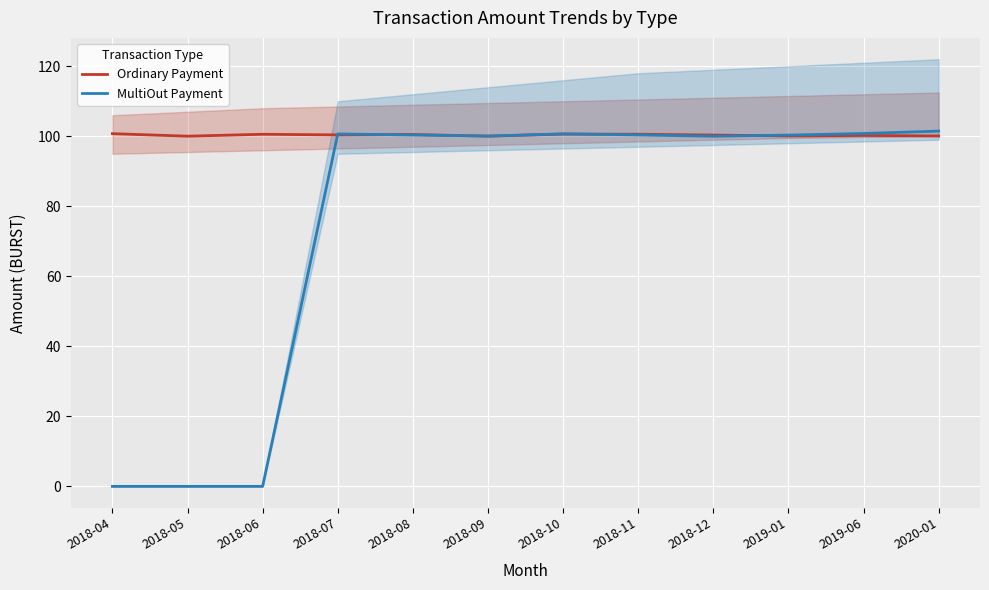

What is the sum of all MultiOut Payment values?

904.8